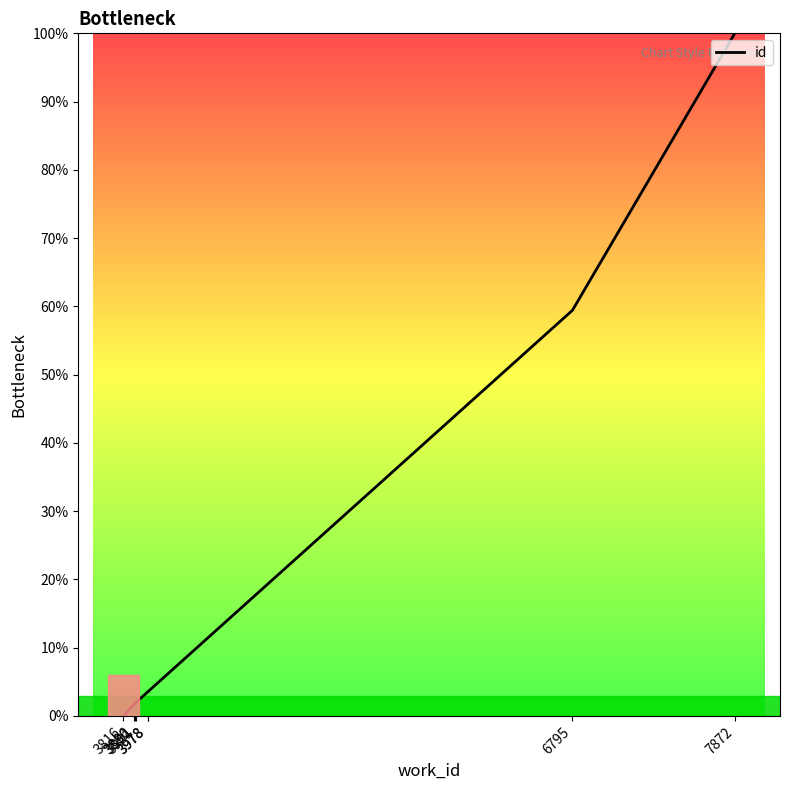

What is the difference between the values at 3901 and 3978?

1.5